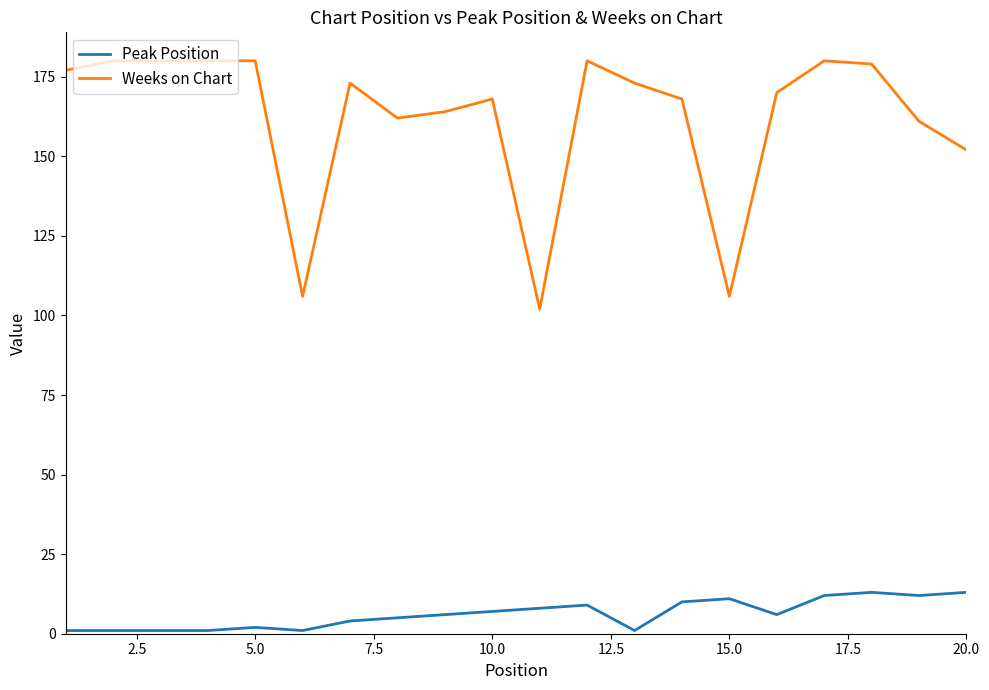

Is this an area chart (filled region under the line)?

No